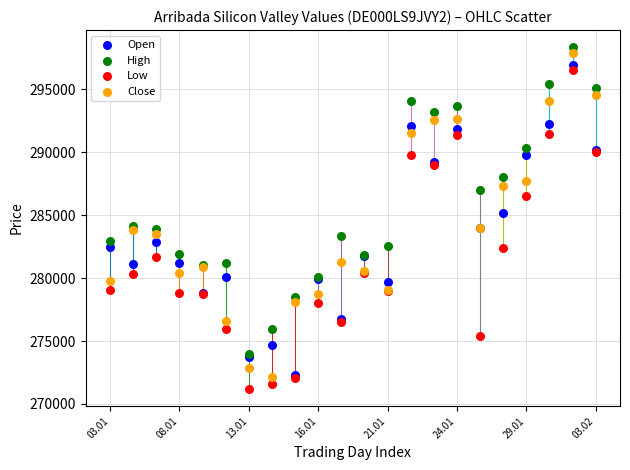

In the High series, what Y value is closest to 286149?

287016